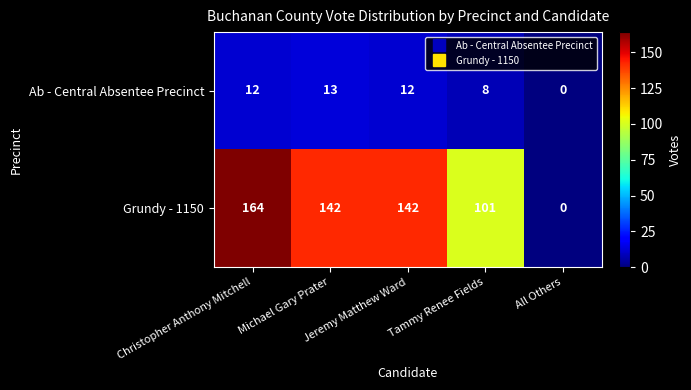

Which series has the widest spread of values?

Grundy - 1150